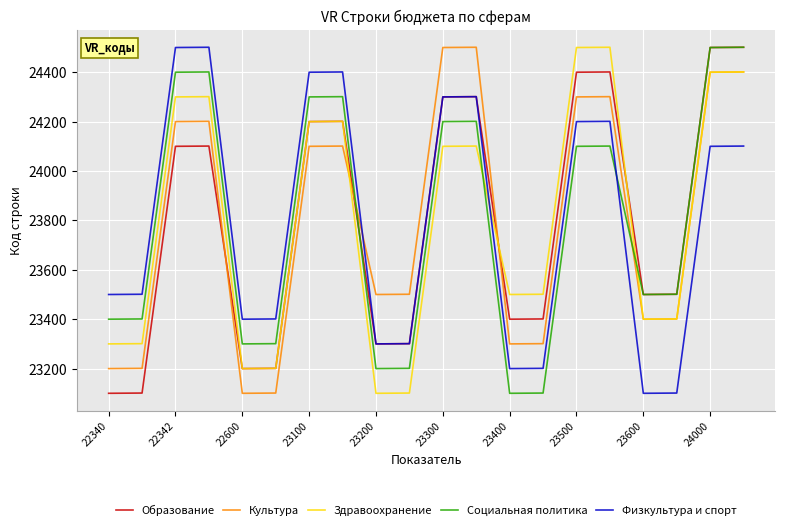

What is the minimum value shown in the chart?

23100